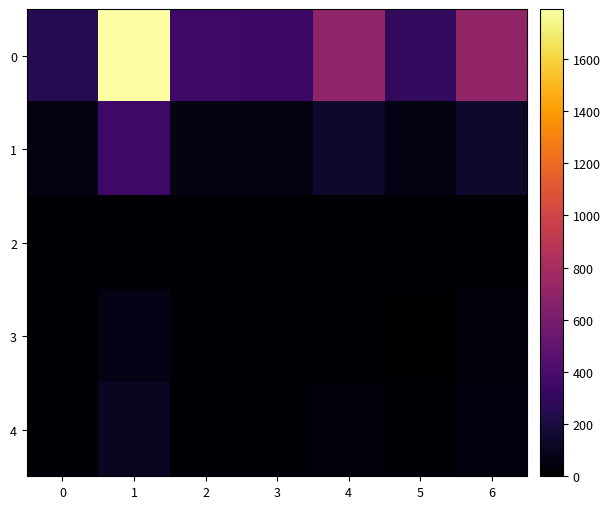

What is the greatest value displayed?

1791.8